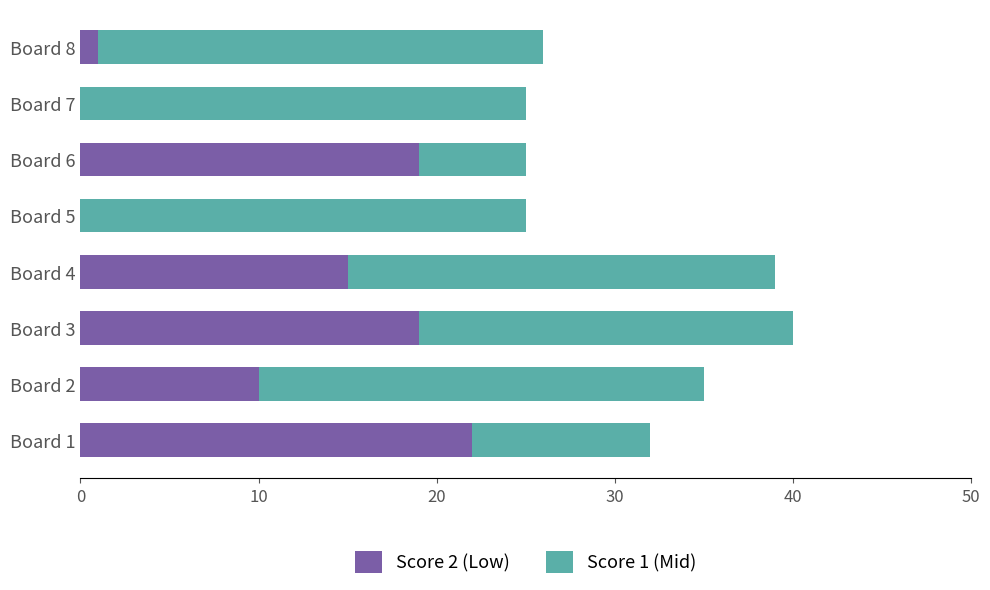

What is the highest value of the Score 2 (Low) series?

22